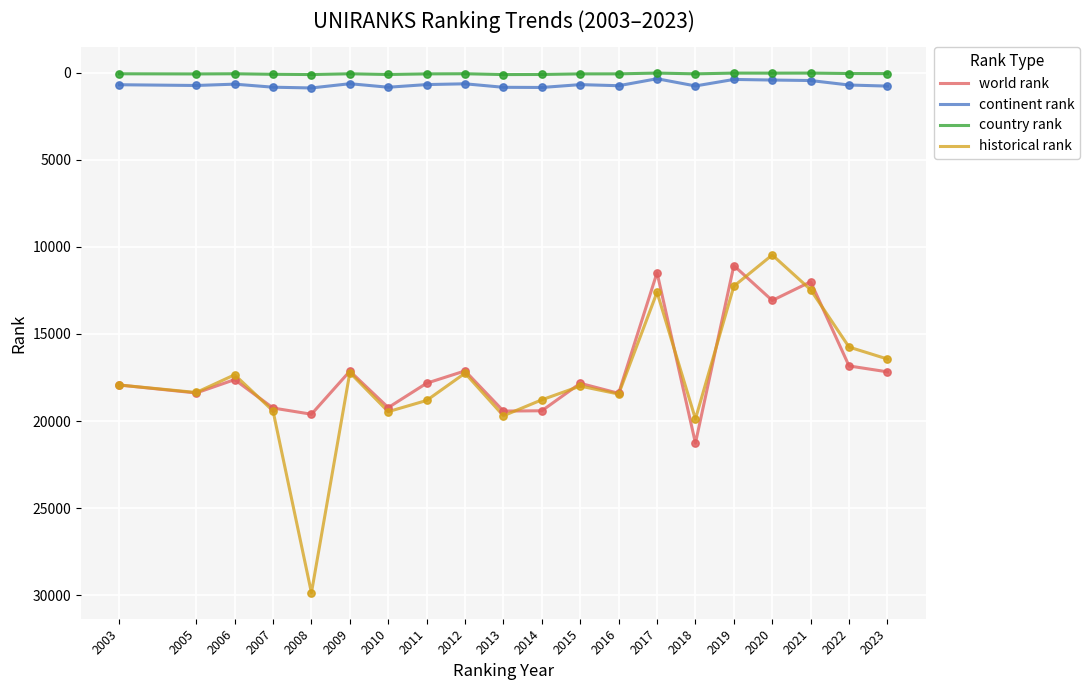

What are all the series names shown in the legend?

world rank, continent rank, country rank, historical rank